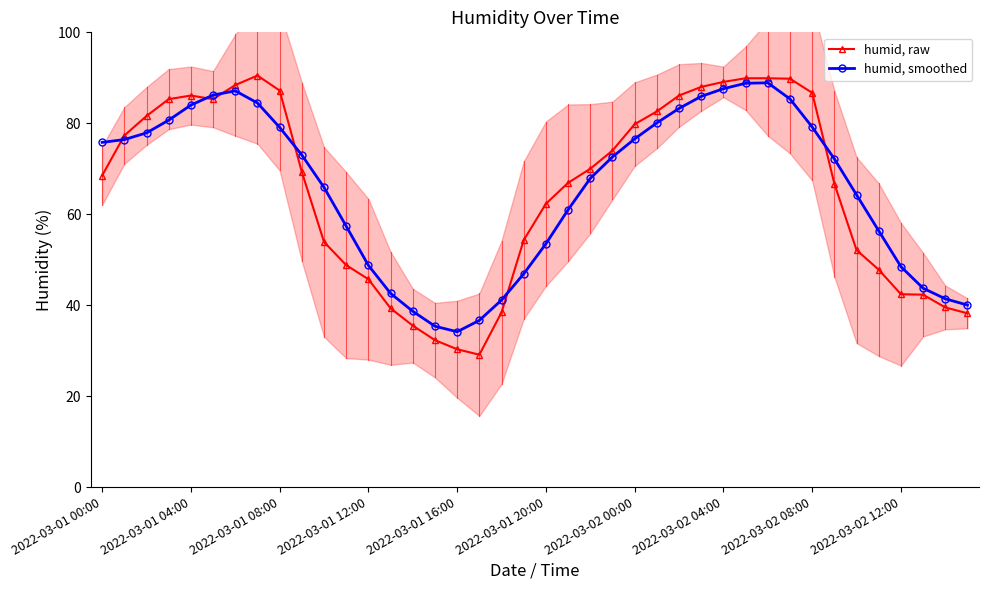

What are all the series names shown in the legend?

humid, raw, humid, smoothed